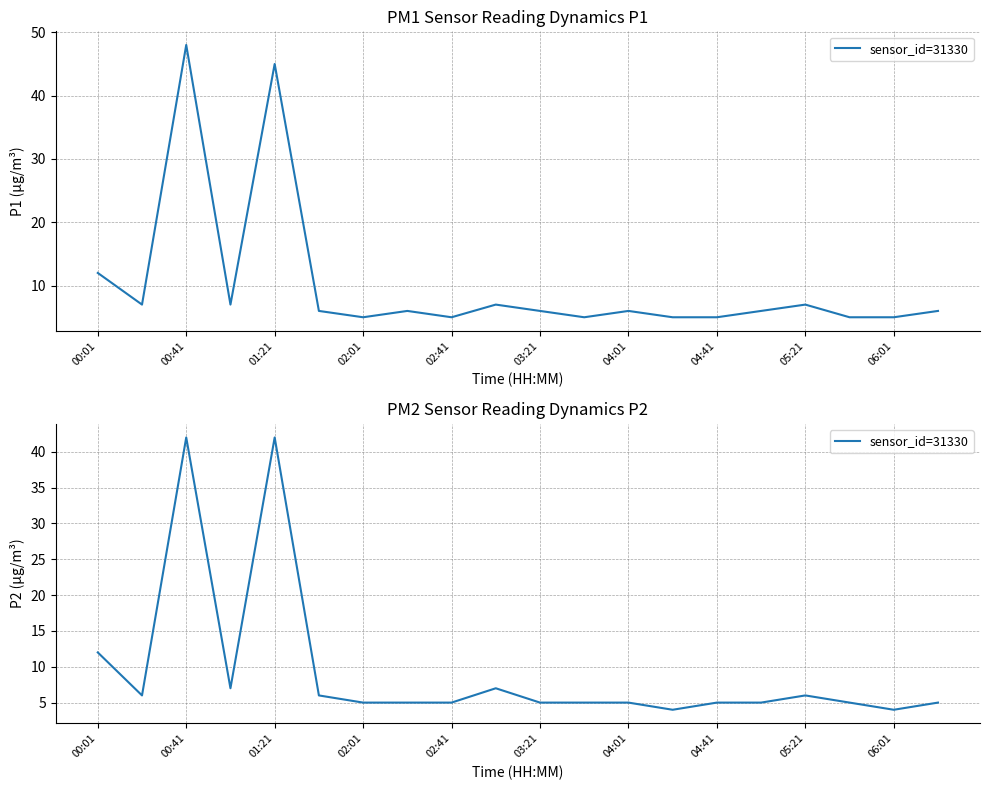

What position from the left is 00:41?

3